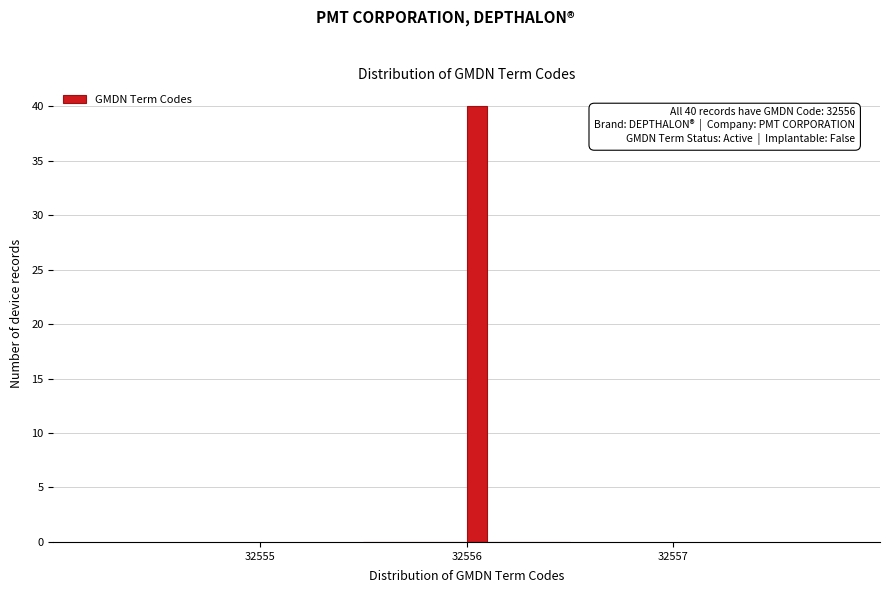

Around what value on the x-axis is the tallest bar? Give the approximate position of its centre, as read against the axis.

32556.1